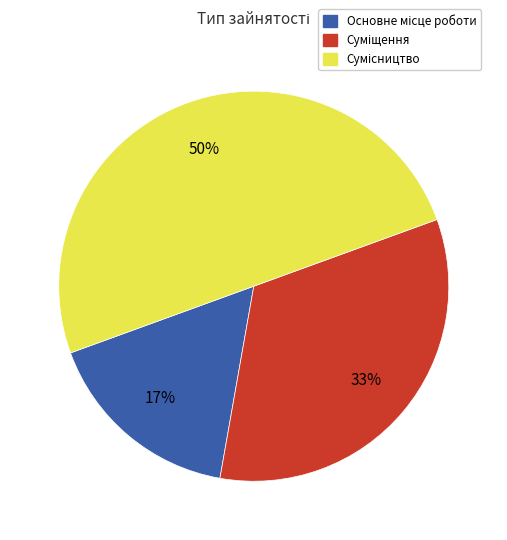

To the nearest percent, what is the average slice percentage?

33%